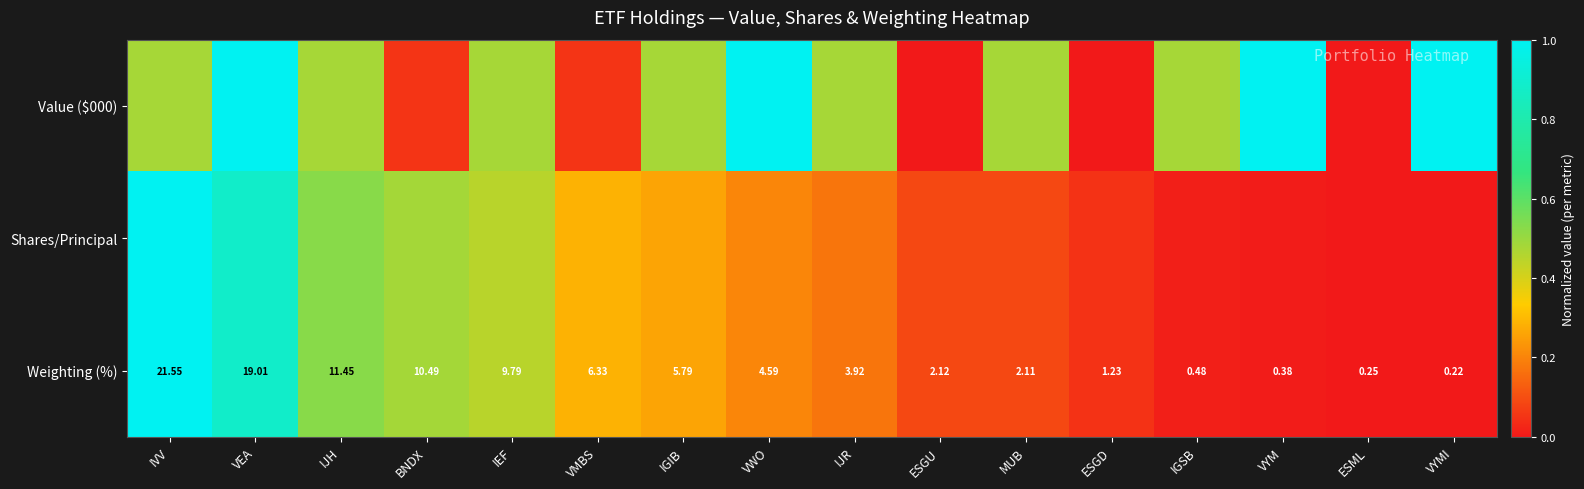

Where does the Weighting (%) series first go above 4?

IVV